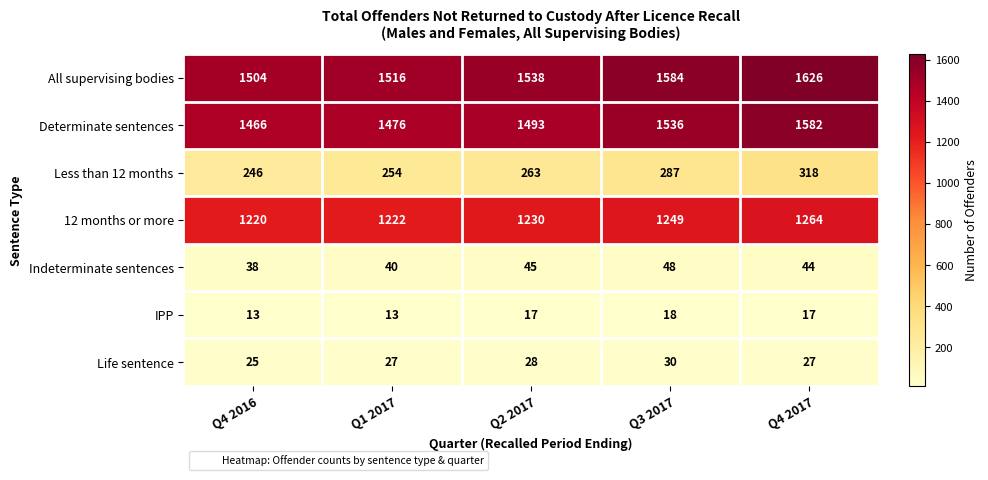

At Q2 2017, list the series in order from largest to smallest.

All supervising bodies, Determinate sentences, 12 months or more, Less than 12 months, Indeterminate sentences, Life sentence, IPP